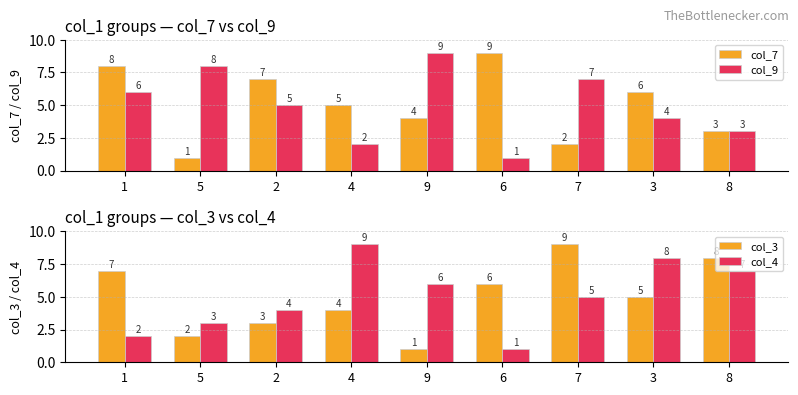

What is the label of the 7th bar from the right?

2